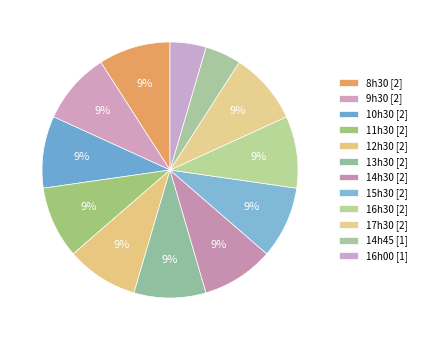

Count the number of slices in the pie.

12